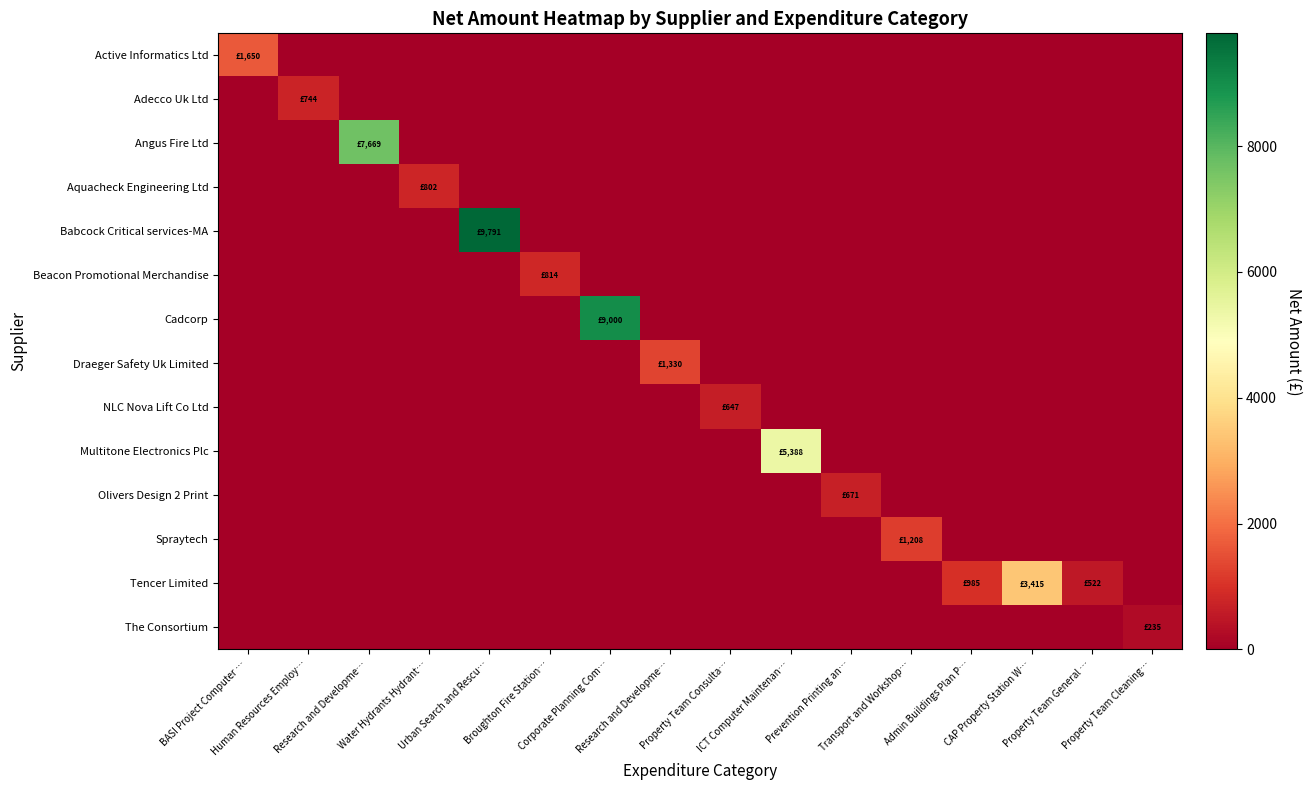

Reading right to left, extract all data points from this chart.

Active Informatics Ltd: Property Team Cleaning…=0.0	Property Team General …=0.0	CAP Property Station W…=0.0	Admin Buildings Plan P…=0.0	Transport and Workshop…=0.0	Prevention Printing an…=0.0	ICT Computer Maintenan…=0.0	Property Team Consulta…=0.0	Research and Developme…=0.0	Corporate Planning Com…=0.0	Broughton Fire Station…=0.0	Urban Search and Rescu…=0.0	Water Hydrants Hydrant…=0.0	Research and Developme…=0.0	Human Resources Employ…=0.0	BASI Project Computer …=1650.0
Adecco Uk Ltd: Property Team Cleaning…=0.0	Property Team General …=0.0	CAP Property Station W…=0.0	Admin Buildings Plan P…=0.0	Transport and Workshop…=0.0	Prevention Printing an…=0.0	ICT Computer Maintenan…=0.0	Property Team Consulta…=0.0	Research and Developme…=0.0	Corporate Planning Com…=0.0	Broughton Fire Station…=0.0	Urban Search and Rescu…=0.0	Water Hydrants Hydrant…=0.0	Research and Developme…=0.0	Human Resources Employ…=744.2	BASI Project Computer …=0.0
Angus Fire Ltd: Property Team Cleaning…=0.0	Property Team General …=0.0	CAP Property Station W…=0.0	Admin Buildings Plan P…=0.0	Transport and Workshop…=0.0	Prevention Printing an…=0.0	ICT Computer Maintenan…=0.0	Property Team Consulta…=0.0	Research and Developme…=0.0	Corporate Planning Com…=0.0	Broughton Fire Station…=0.0	Urban Search and Rescu…=0.0	Water Hydrants Hydrant…=0.0	Research and Developme…=7669.0	Human Resources Employ…=0.0	BASI Project Computer …=0.0
Aquacheck Engineering Ltd: Property Team Cleaning…=0.0	Property Team General …=0.0	CAP Property Station W…=0.0	Admin Buildings Plan P…=0.0	Transport and Workshop…=0.0	Prevention Printing an…=0.0	ICT Computer Maintenan…=0.0	Property Team Consulta…=0.0	Research and Developme…=0.0	Corporate Planning Com…=0.0	Broughton Fire Station…=0.0	Urban Search and Rescu…=0.0	Water Hydrants Hydrant…=802.2	Research and Developme…=0.0	Human Resources Employ…=0.0	BASI Project Computer …=0.0
Babcock Critical services-MA: Property Team Cleaning…=0.0	Property Team General …=0.0	CAP Property Station W…=0.0	Admin Buildings Plan P…=0.0	Transport and Workshop…=0.0	Prevention Printing an…=0.0	ICT Computer Maintenan…=0.0	Property Team Consulta…=0.0	Research and Developme…=0.0	Corporate Planning Com…=0.0	Broughton Fire Station…=0.0	Urban Search and Rescu…=9791.0	Water Hydrants Hydrant…=0.0	Research and Developme…=0.0	Human Resources Employ…=0.0	BASI Project Computer …=0.0
Beacon Promotional Merchandise: Property Team Cleaning…=0.0	Property Team General …=0.0	CAP Property Station W…=0.0	Admin Buildings Plan P…=0.0	Transport and Workshop…=0.0	Prevention Printing an…=0.0	ICT Computer Maintenan…=0.0	Property Team Consulta…=0.0	Research and Developme…=0.0	Corporate Planning Com…=0.0	Broughton Fire Station…=813.8	Urban Search and Rescu…=0.0	Water Hydrants Hydrant…=0.0	Research and Developme…=0.0	Human Resources Employ…=0.0	BASI Project Computer …=0.0
Cadcorp: Property Team Cleaning…=0.0	Property Team General …=0.0	CAP Property Station W…=0.0	Admin Buildings Plan P…=0.0	Transport and Workshop…=0.0	Prevention Printing an…=0.0	ICT Computer Maintenan…=0.0	Property Team Consulta…=0.0	Research and Developme…=0.0	Corporate Planning Com…=9000.0	Broughton Fire Station…=0.0	Urban Search and Rescu…=0.0	Water Hydrants Hydrant…=0.0	Research and Developme…=0.0	Human Resources Employ…=0.0	BASI Project Computer …=0.0
Draeger Safety Uk Limited: Property Team Cleaning…=0.0	Property Team General …=0.0	CAP Property Station W…=0.0	Admin Buildings Plan P…=0.0	Transport and Workshop…=0.0	Prevention Printing an…=0.0	ICT Computer Maintenan…=0.0	Property Team Consulta…=0.0	Research and Developme…=1330.0	Corporate Planning Com…=0.0	Broughton Fire Station…=0.0	Urban Search and Rescu…=0.0	Water Hydrants Hydrant…=0.0	Research and Developme…=0.0	Human Resources Employ…=0.0	BASI Project Computer …=0.0
NLC Nova Lift Co Ltd: Property Team Cleaning…=0.0	Property Team General …=0.0	CAP Property Station W…=0.0	Admin Buildings Plan P…=0.0	Transport and Workshop…=0.0	Prevention Printing an…=0.0	ICT Computer Maintenan…=0.0	Property Team Consulta…=646.6	Research and Developme…=0.0	Corporate Planning Com…=0.0	Broughton Fire Station…=0.0	Urban Search and Rescu…=0.0	Water Hydrants Hydrant…=0.0	Research and Developme…=0.0	Human Resources Employ…=0.0	BASI Project Computer …=0.0
Multitone Electronics Plc: Property Team Cleaning…=0.0	Property Team General …=0.0	CAP Property Station W…=0.0	Admin Buildings Plan P…=0.0	Transport and Workshop…=0.0	Prevention Printing an…=0.0	ICT Computer Maintenan…=5388.1	Property Team Consulta…=0.0	Research and Developme…=0.0	Corporate Planning Com…=0.0	Broughton Fire Station…=0.0	Urban Search and Rescu…=0.0	Water Hydrants Hydrant…=0.0	Research and Developme…=0.0	Human Resources Employ…=0.0	BASI Project Computer …=0.0
Olivers Design 2 Print: Property Team Cleaning…=0.0	Property Team General …=0.0	CAP Property Station W…=0.0	Admin Buildings Plan P…=0.0	Transport and Workshop…=0.0	Prevention Printing an…=671.2	ICT Computer Maintenan…=0.0	Property Team Consulta…=0.0	Research and Developme…=0.0	Corporate Planning Com…=0.0	Broughton Fire Station…=0.0	Urban Search and Rescu…=0.0	Water Hydrants Hydrant…=0.0	Research and Developme…=0.0	Human Resources Employ…=0.0	BASI Project Computer …=0.0
Spraytech: Property Team Cleaning…=0.0	Property Team General …=0.0	CAP Property Station W…=0.0	Admin Buildings Plan P…=0.0	Transport and Workshop…=1208.2	Prevention Printing an…=0.0	ICT Computer Maintenan…=0.0	Property Team Consulta…=0.0	Research and Developme…=0.0	Corporate Planning Com…=0.0	Broughton Fire Station…=0.0	Urban Search and Rescu…=0.0	Water Hydrants Hydrant…=0.0	Research and Developme…=0.0	Human Resources Employ…=0.0	BASI Project Computer …=0.0
Tencer Limited: Property Team Cleaning…=0.0	Property Team General …=522.0	CAP Property Station W…=3415.2	Admin Buildings Plan P…=985.3	Transport and Workshop…=0.0	Prevention Printing an…=0.0	ICT Computer Maintenan…=0.0	Property Team Consulta…=0.0	Research and Developme…=0.0	Corporate Planning Com…=0.0	Broughton Fire Station…=0.0	Urban Search and Rescu…=0.0	Water Hydrants Hydrant…=0.0	Research and Developme…=0.0	Human Resources Employ…=0.0	BASI Project Computer …=0.0
The Consortium: Property Team Cleaning…=234.5	Property Team General …=0.0	CAP Property Station W…=0.0	Admin Buildings Plan P…=0.0	Transport and Workshop…=0.0	Prevention Printing an…=0.0	ICT Computer Maintenan…=0.0	Property Team Consulta…=0.0	Research and Developme…=0.0	Corporate Planning Com…=0.0	Broughton Fire Station…=0.0	Urban Search and Rescu…=0.0	Water Hydrants Hydrant…=0.0	Research and Developme…=0.0	Human Resources Employ…=0.0	BASI Project Computer …=0.0